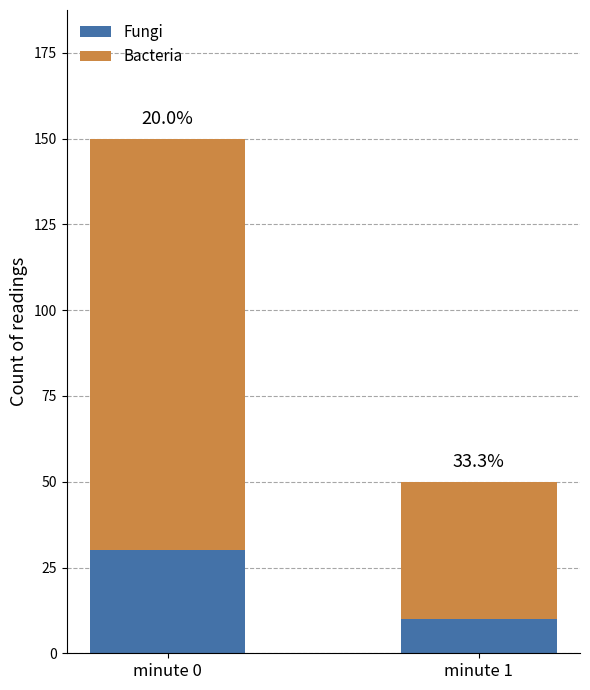

What is the sum of all Bacteria values?

160